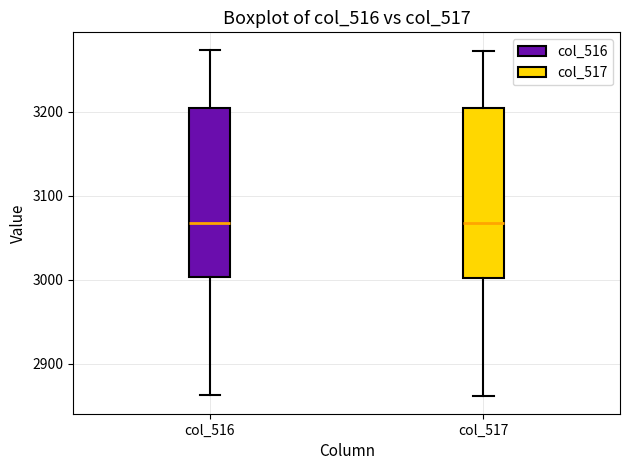

Reading left to right, transcribe this box plot: for each box, give where its median line is, the range the box spans, and where its two whiskers end, as read against the y-axis. The values are not printed on the chart, so give them approximately, as read against the axis.

col_516: median 3070, box 3000 to 3200, whiskers 2860 to 3270
col_517: median 3070, box 3000 to 3200, whiskers 2860 to 3270